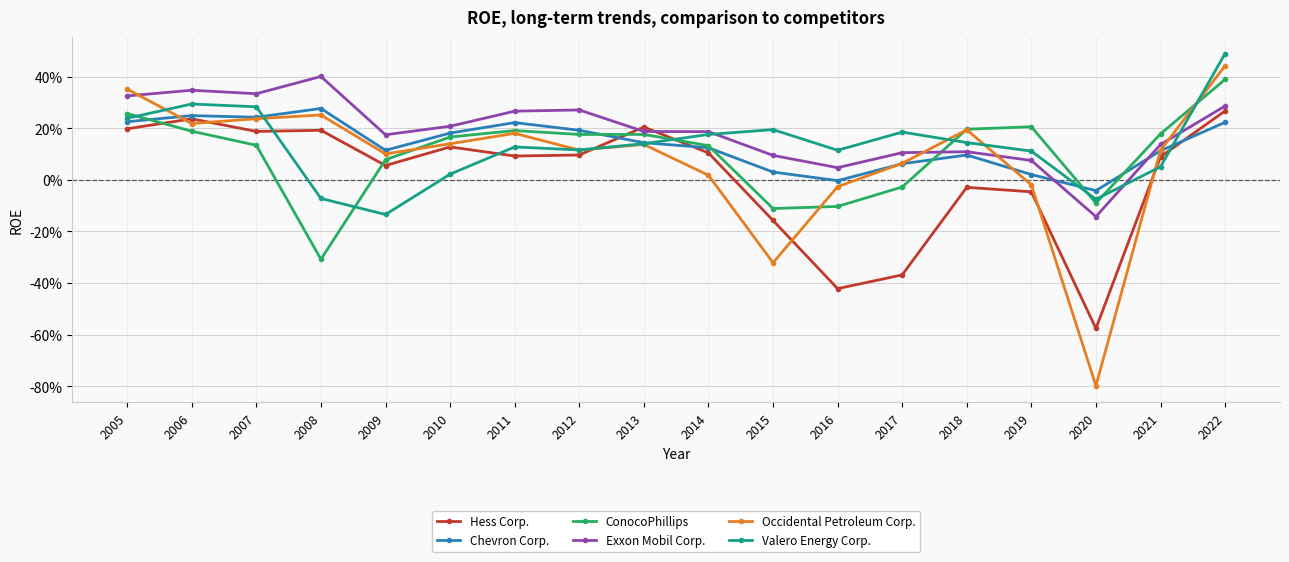

What are all the series names shown in the legend?

Hess Corp., Chevron Corp., ConocoPhillips, Exxon Mobil Corp., Occidental Petroleum Corp., Valero Energy Corp.